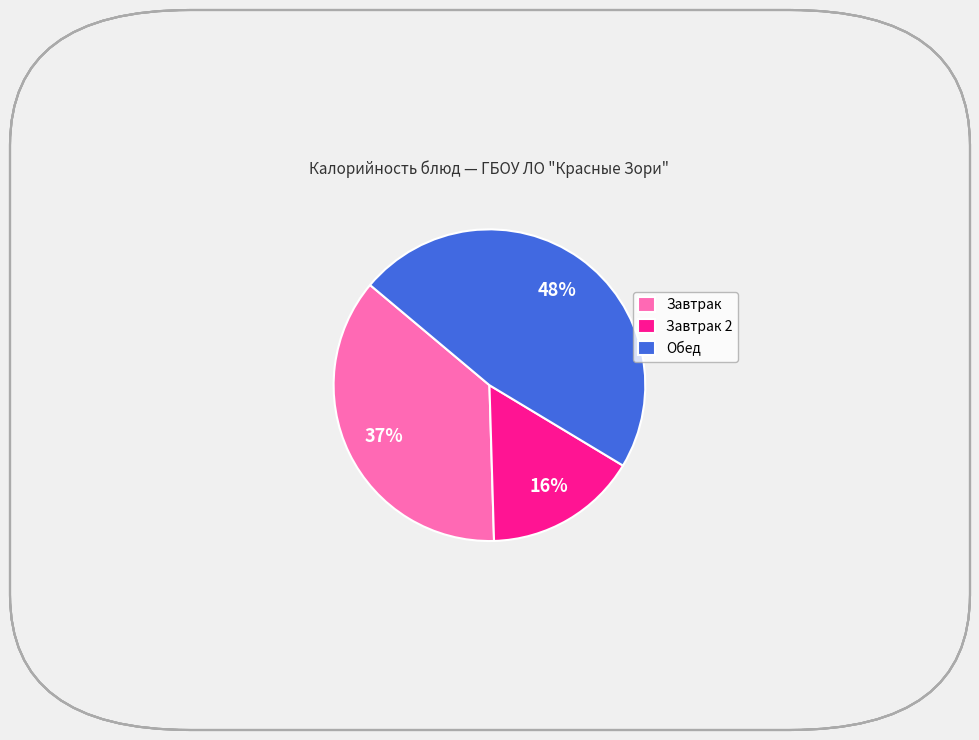

To the nearest percent, what is the difference between the largest and smallest slice percentages?

32%